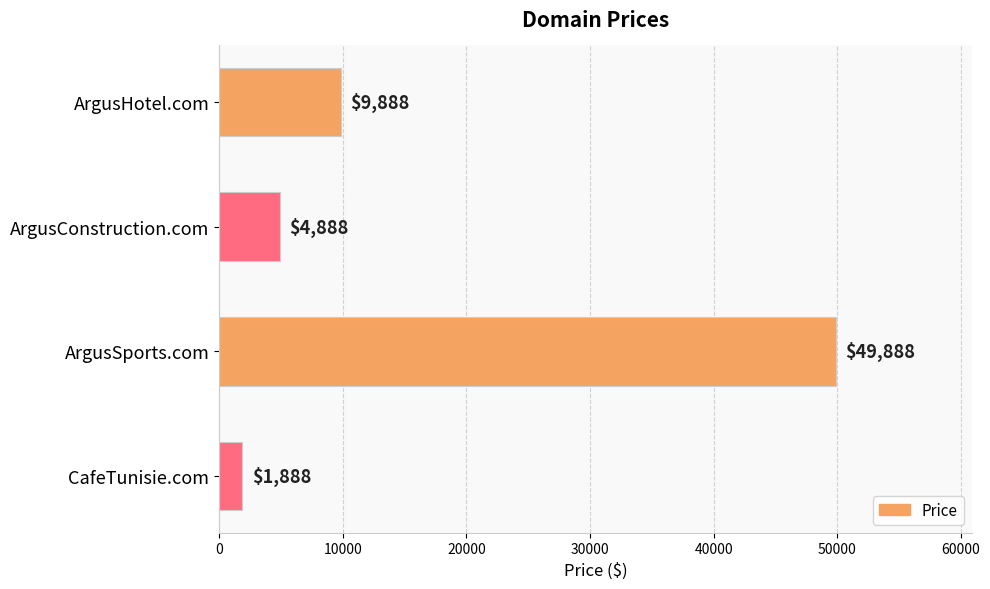

How many data points are less than 9888?

2